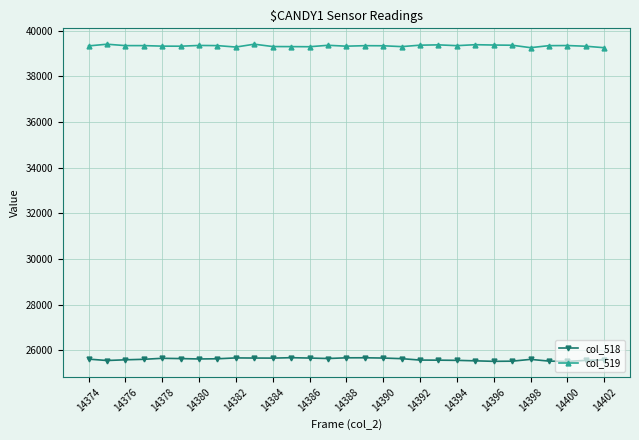

True or false: col_519 and col_518 intersect in this chart.

False